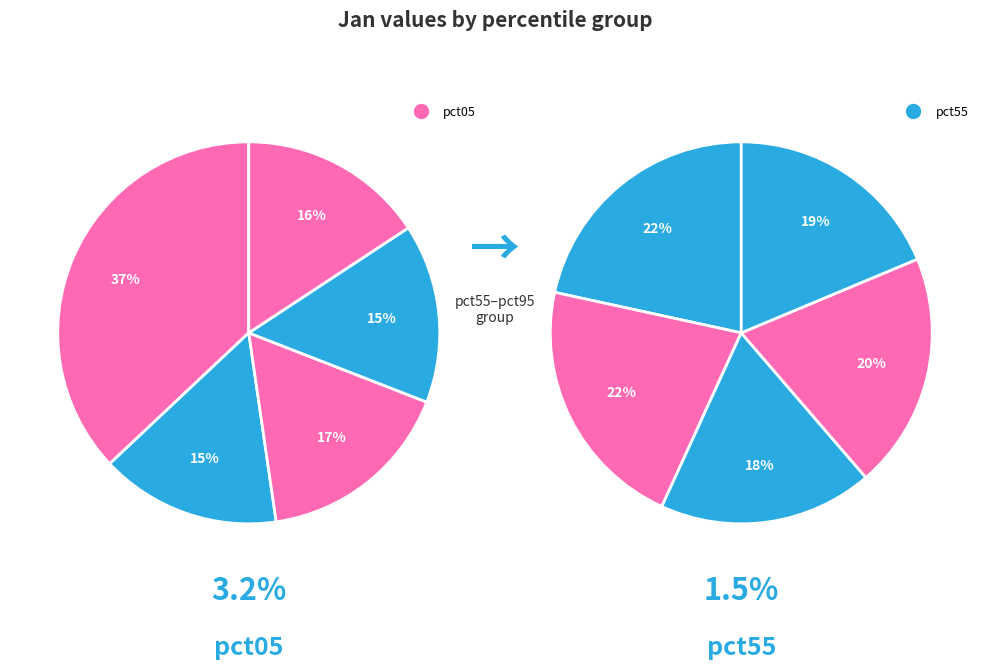

True or false: pct85 accounts for 19% of the total.

False